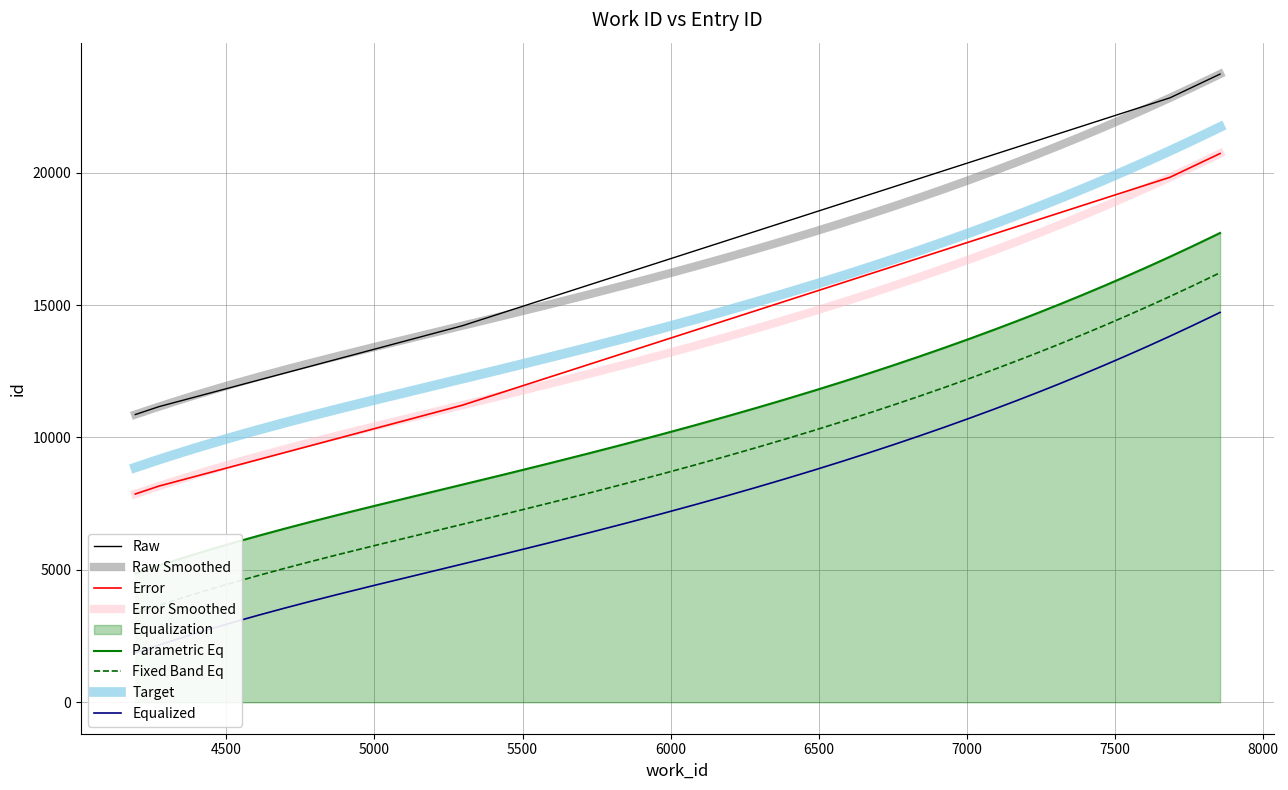

Is this an area chart (filled region under the line)?

No